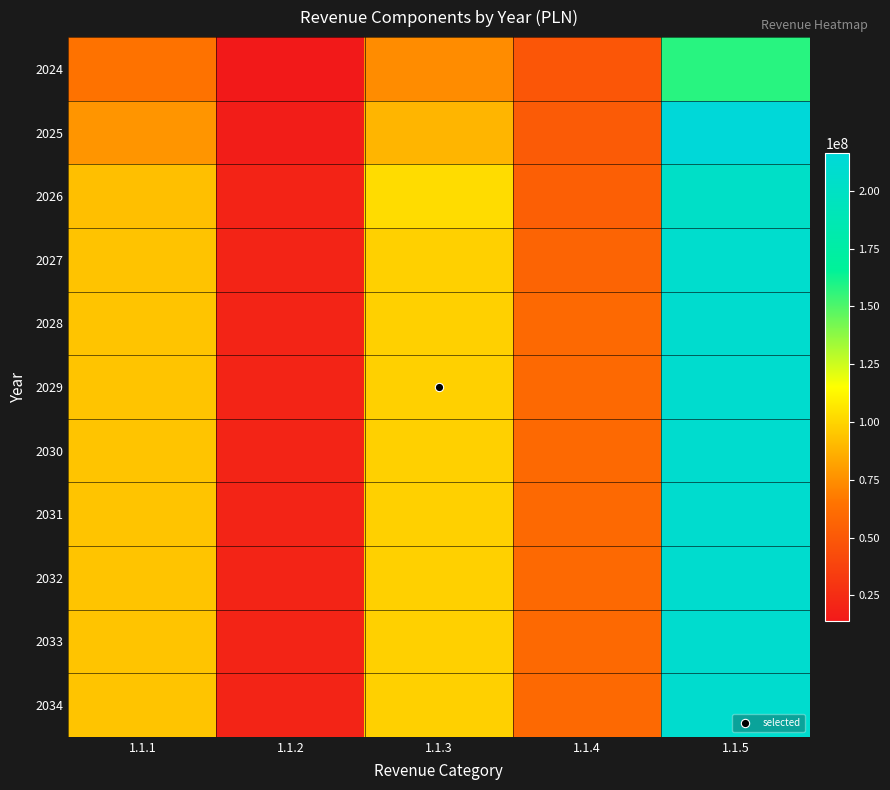

Reading left to right, what are all the values shown in this chart?

2024: 1.1.1=64244370.0	1.1.2=13835779.0	1.1.3=73960626.0	1.1.4=48948423.0	1.1.5=157727286.4
2025: 1.1.1=77093244.0	1.1.2=16602935.0	1.1.3=88752751.0	1.1.4=51080844.0	1.1.5=216473728.0
2026: 1.1.1=92511893.0	1.1.2=19923522.0	1.1.3=102503301.0	1.1.4=53634886.0	1.1.5=202282651.0
2027: 1.1.1=93509257.0	1.1.2=20256964.0	1.1.3=98441593.0	1.1.4=56316631.0	1.1.5=207070649.0
2028: 1.1.1=94060183.0	1.1.2=20256964.0	1.1.3=98441593.0	1.1.4=59132462.0	1.1.5=207807801.0
2029: 1.1.1=94060183.0	1.1.2=20256964.0	1.1.3=98441593.0	1.1.4=59132462.0	1.1.5=207807801.0
2030: 1.1.1=94060183.0	1.1.2=20256964.0	1.1.3=98441593.0	1.1.4=59132462.0	1.1.5=207807801.0
2031: 1.1.1=94060183.0	1.1.2=20256964.0	1.1.3=98441593.0	1.1.4=59132462.0	1.1.5=207807801.0
2032: 1.1.1=94060183.0	1.1.2=20256964.0	1.1.3=98441593.0	1.1.4=59132462.0	1.1.5=207807801.0
2033: 1.1.1=94060183.0	1.1.2=20256964.0	1.1.3=98441593.0	1.1.4=59132462.0	1.1.5=207807801.0
2034: 1.1.1=94060183.0	1.1.2=20256964.0	1.1.3=98441593.0	1.1.4=59132462.0	1.1.5=207807801.0